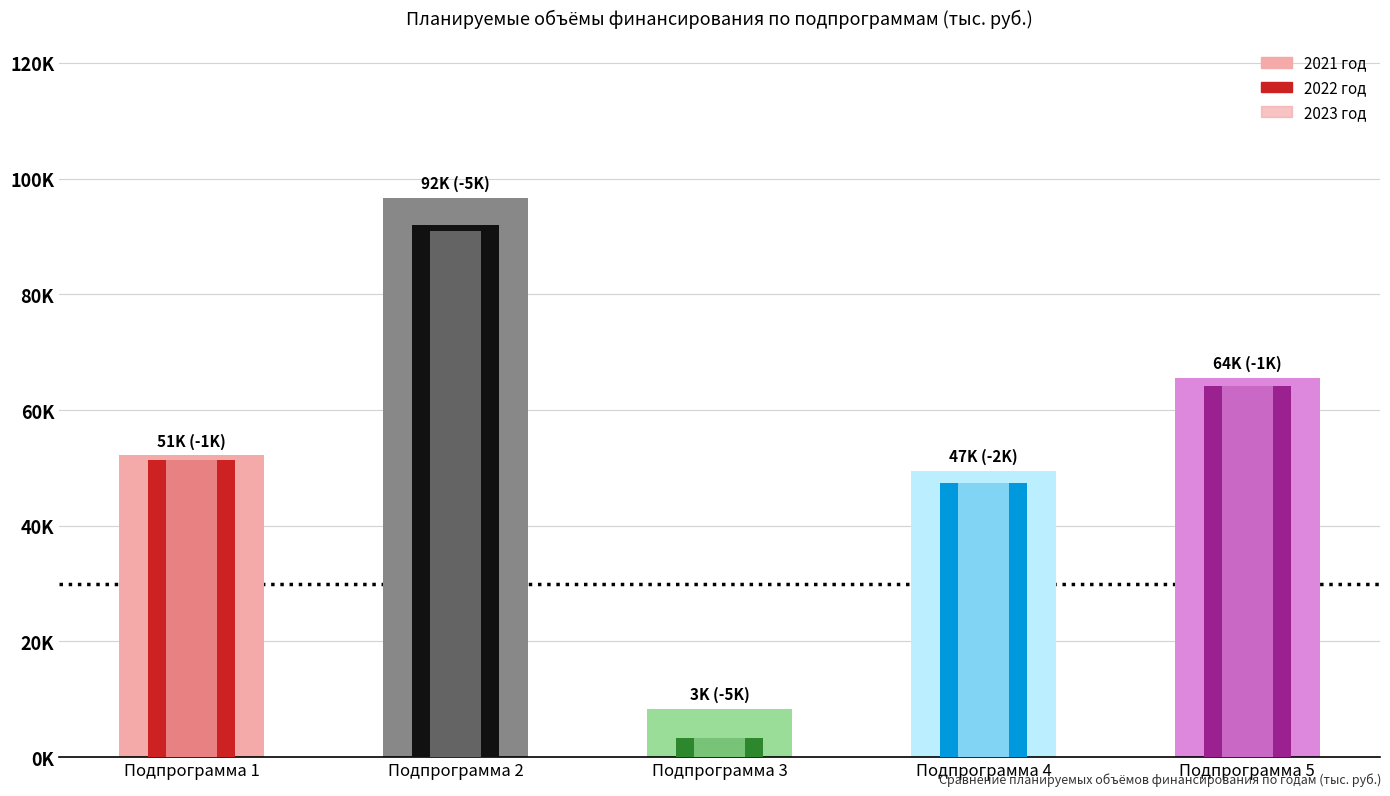

Reading left to right, transcribe all the data shown in this chart.

2021 год: Подпрограмма 1=52138.8	Подпрограмма 2=96717.5	Подпрограмма 3=8375.5	Подпрограмма 4=49401.6	Подпрограмма 5=65493.2
2022 год: Подпрограмма 1=51315.1	Подпрограмма 2=91961.1	Подпрограмма 3=3283.9	Подпрограмма 4=47464.0	Подпрограмма 5=64189.1
2023 год: Подпрограмма 1=51315.1	Подпрограмма 2=90961.1	Подпрограмма 3=3283.9	Подпрограмма 4=47464.0	Подпрограмма 5=64189.1